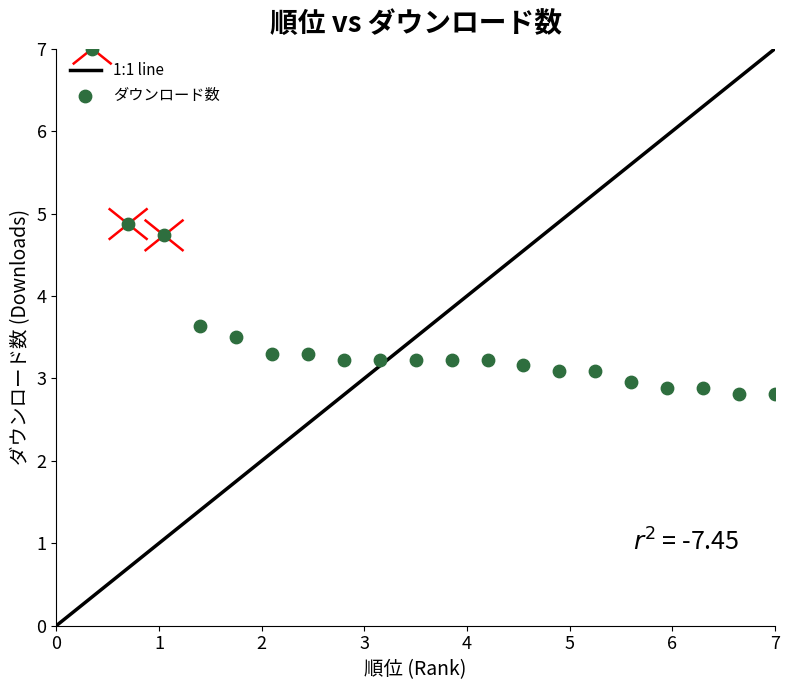

What is the range of Y values (max minus min)?

4.2